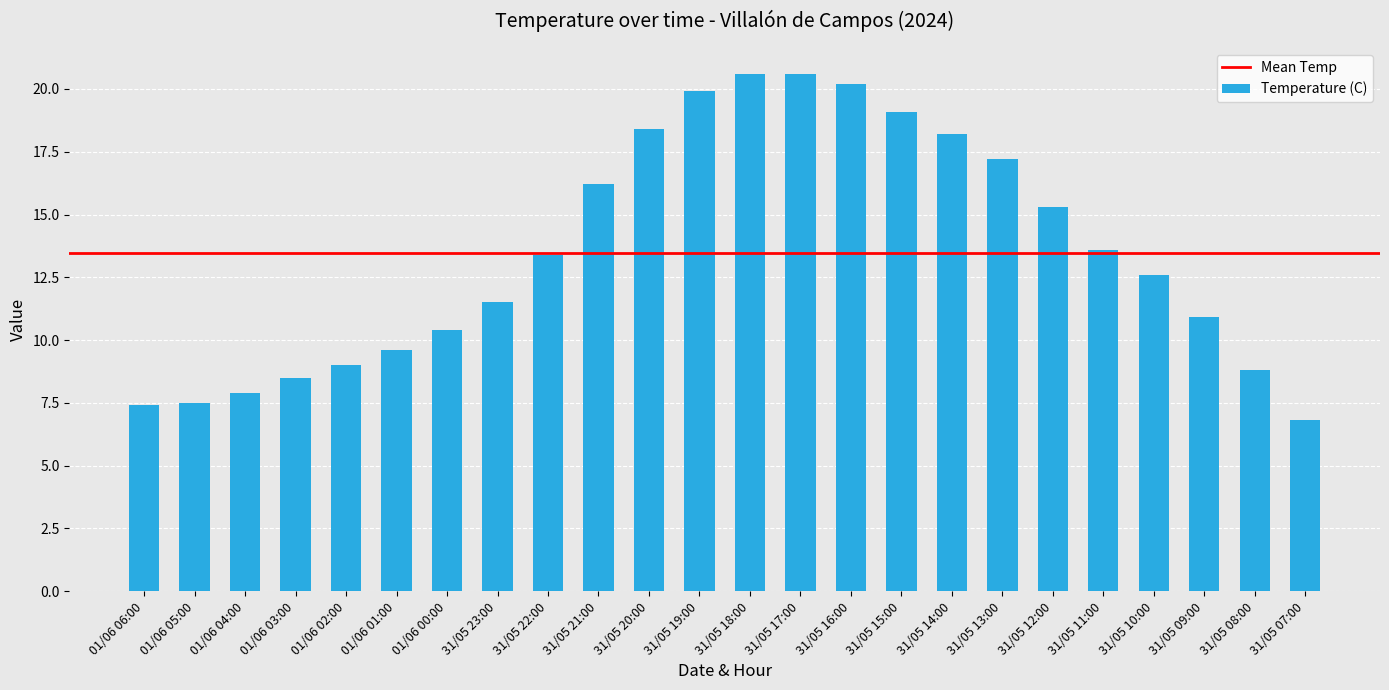

What is the value of the 13th bar from the left?

20.6